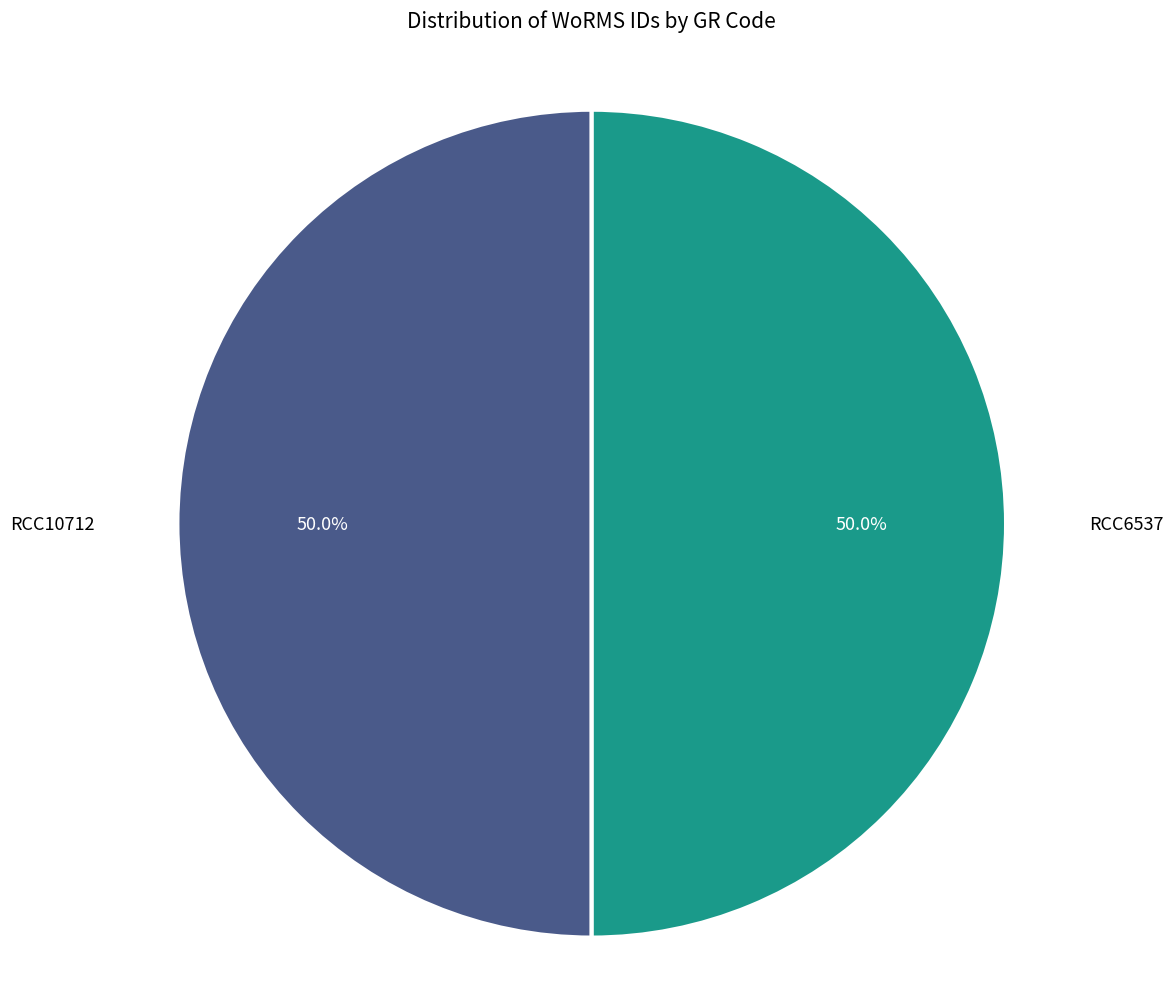

Approximately how many times larger is the value at RCC6537 compared to RCC10712?

1.0